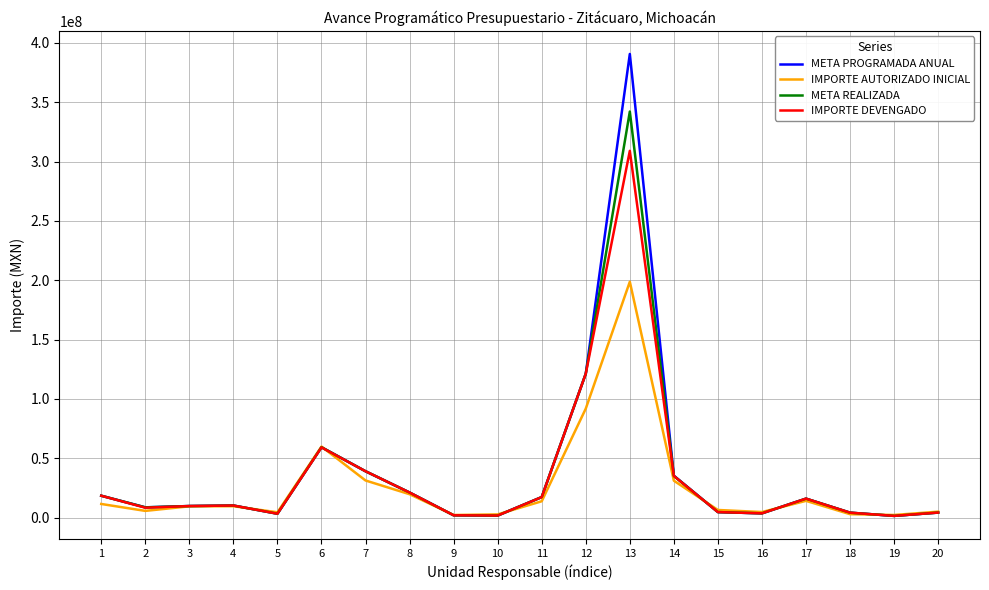

List the series in order of their peak value, lowest first.

IMPORTE AUTORIZADO INICIAL, IMPORTE DEVENGADO, META REALIZADA, META PROGRAMADA ANUAL